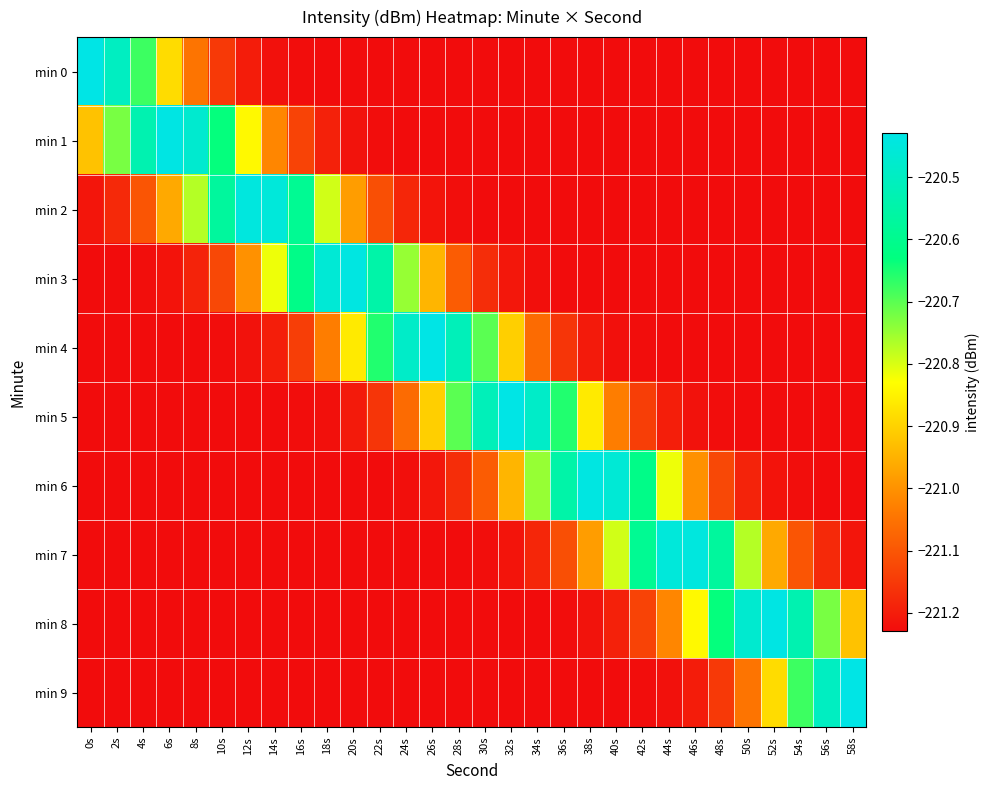

Between 18s and 44s, which series saw the biggest shift?

min 7